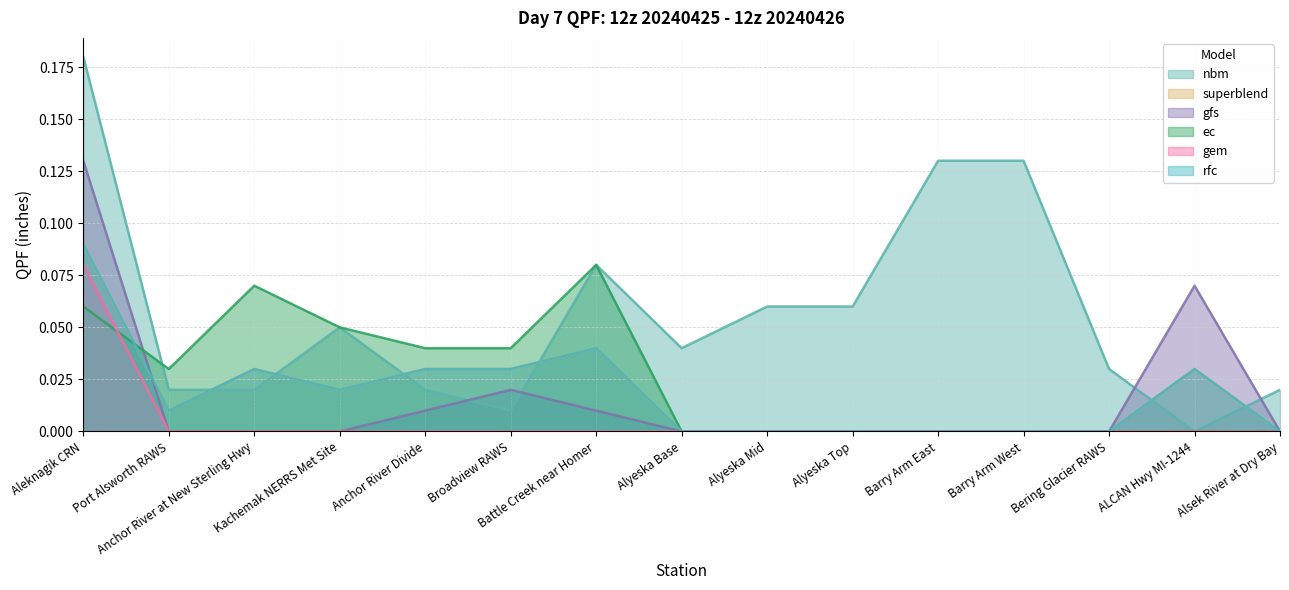

In nbm, how many points are lower than both neighbors (excluding endpoints)?

3